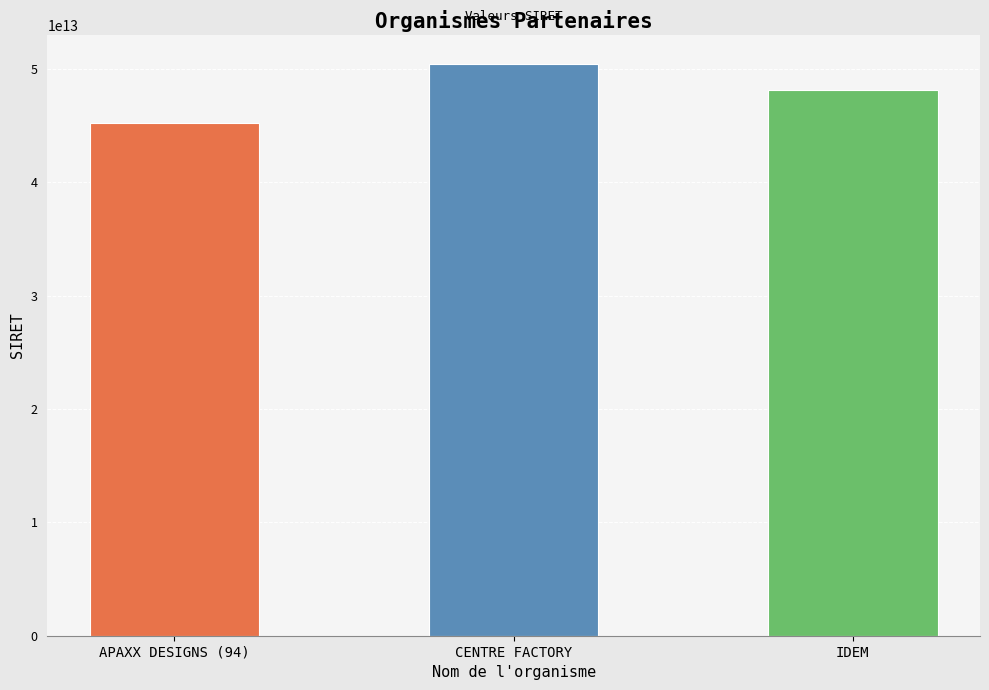

The value at APAXX DESIGNS (94) is 45224614300013. True or false?

True